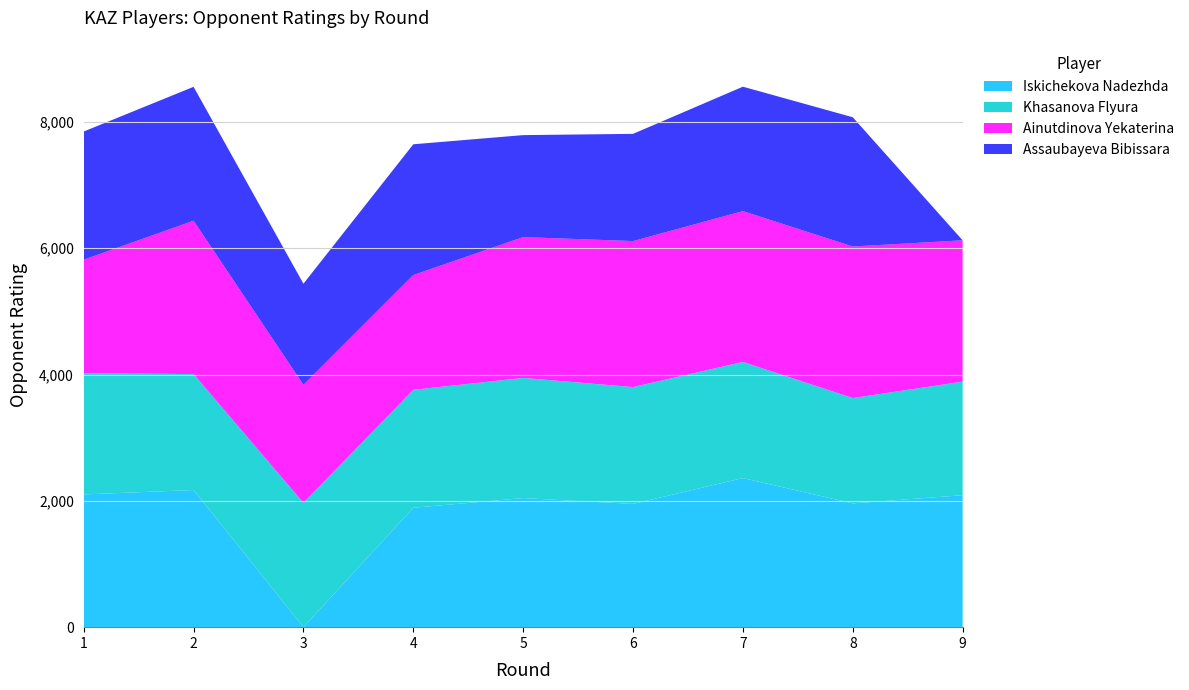

Reading left to right, list all the values displayed in this chart.

Iskichekova Nadezhda: 1=2102	2=2172	3=0	4=1891	5=2044	6=1952	7=2361	8=1960	9=2090
Khasanova Flyura: 1=1919	2=1836	3=1968	4=1868	5=1903	6=1850	7=1839	8=1668	9=1798
Ainutdinova Yekaterina: 1=1798	2=2428	3=1868	4=1817	5=2230	6=2312	7=2388	8=2400	9=2238
Assaubayeva Bibissara: 1=2030	2=2121	3=1603	4=2071	5=1615	6=1698	7=1971	8=2047	9=0